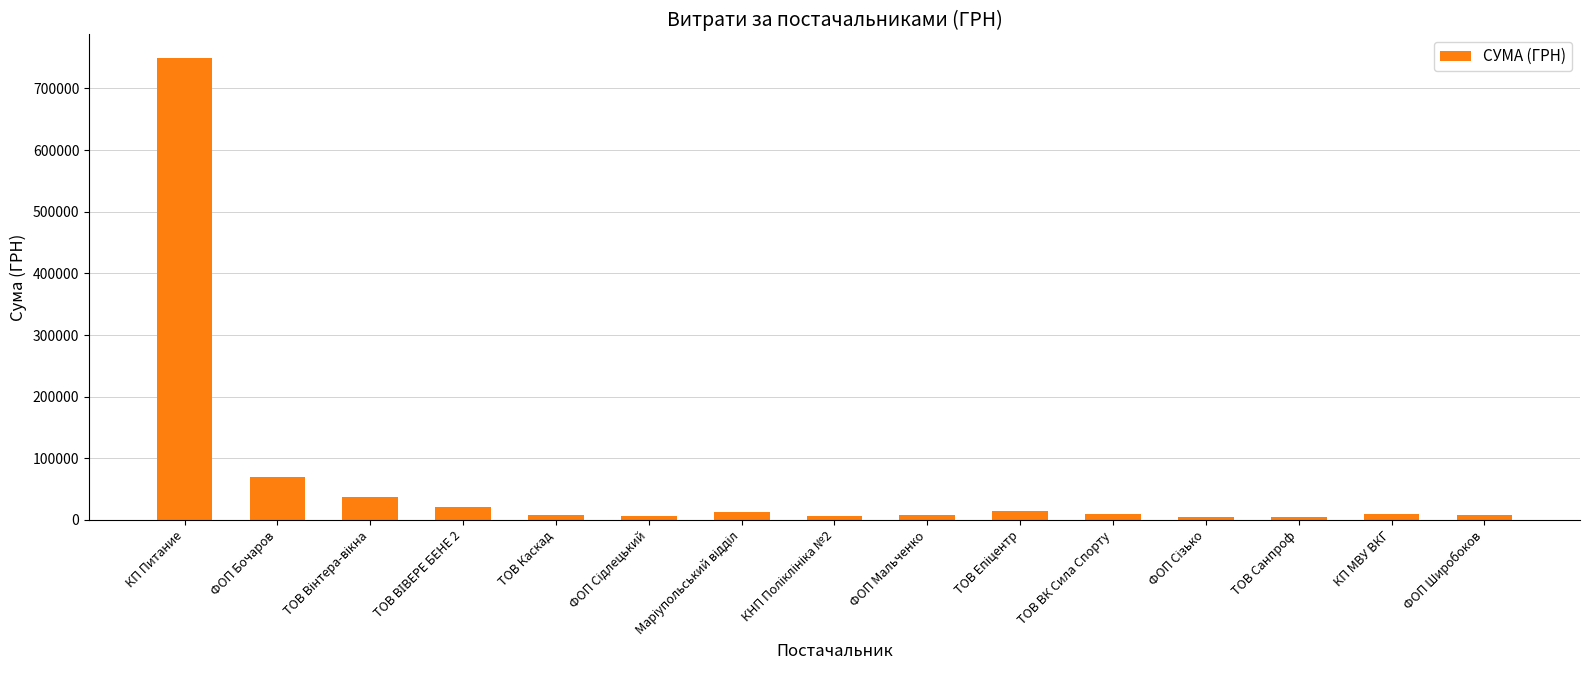

Is it true that the value at КП Питание is 750109.4?

True